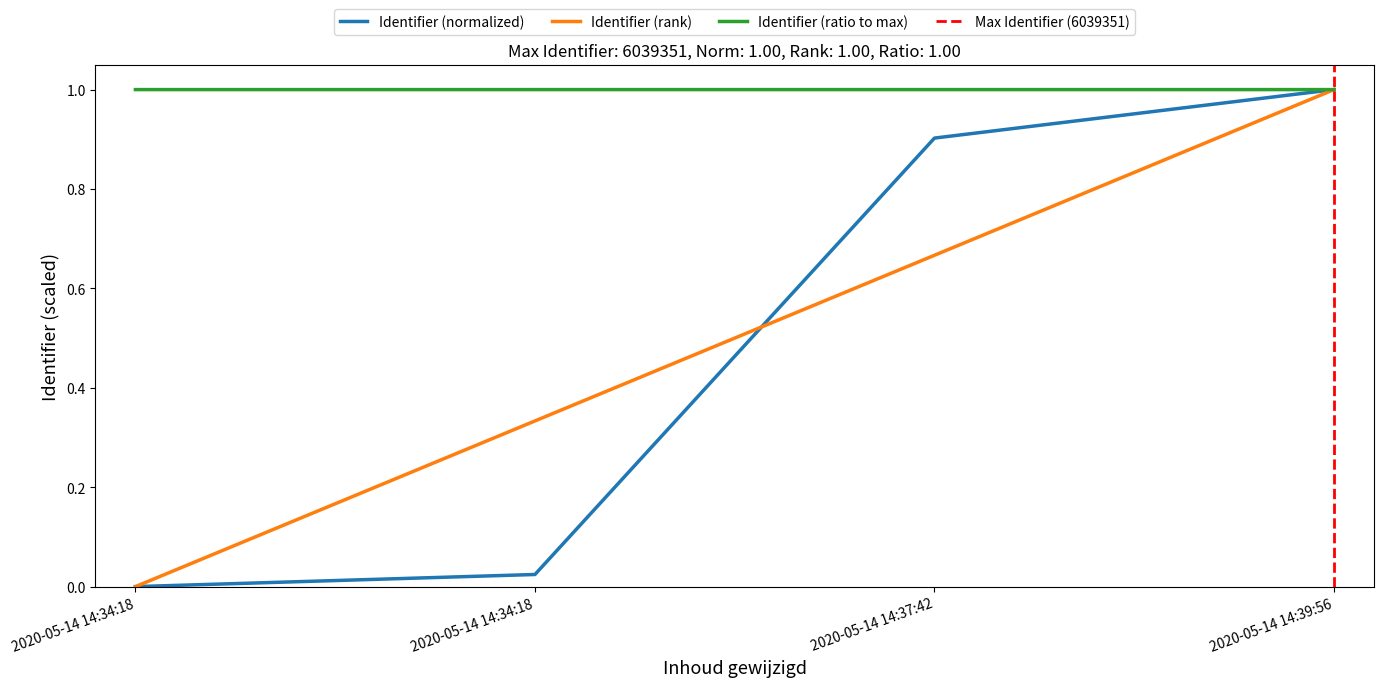

What is the difference between the second highest and minimum values?

0.9